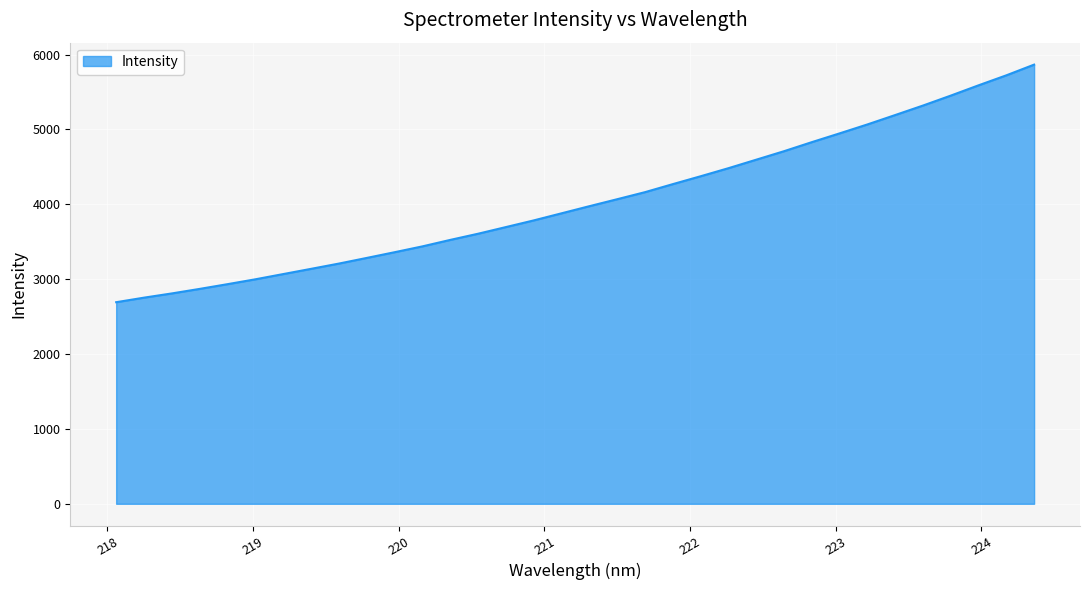

What is the difference between the maximum and minimum values?

3172.9